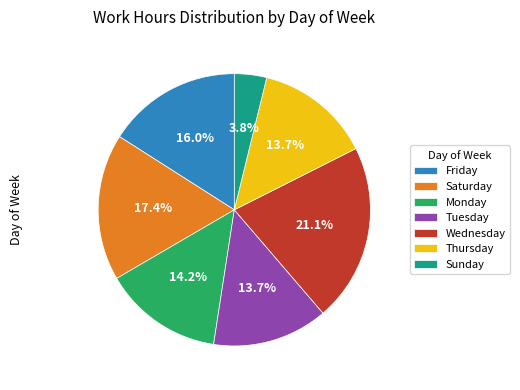

Count the number of slices in the pie.

7